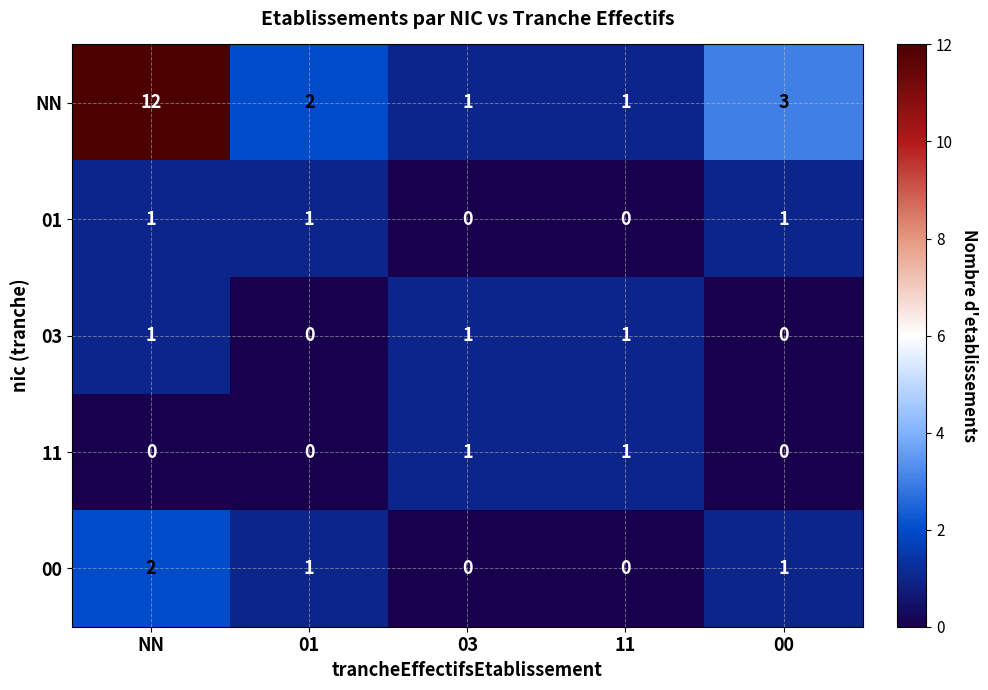

What is the sum of all 00 values?

4